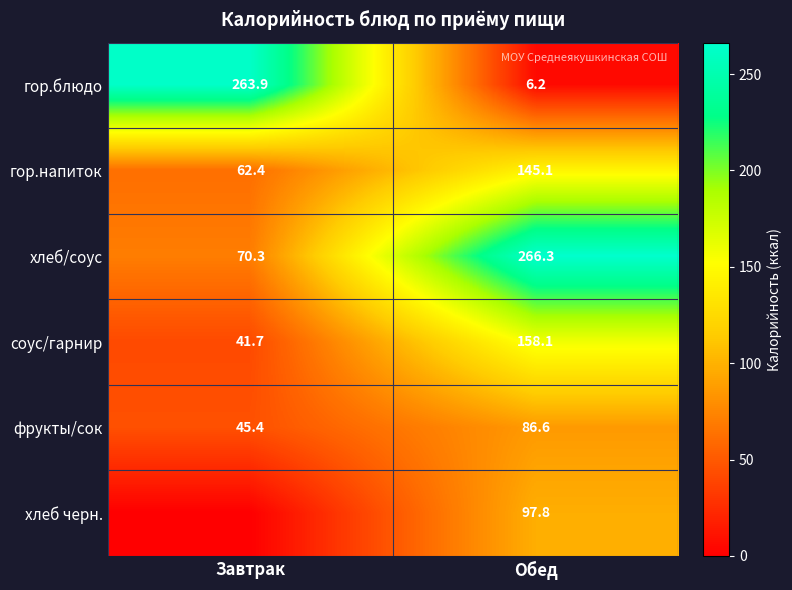

Where does the хлеб/соус series first go above 266?

Обед